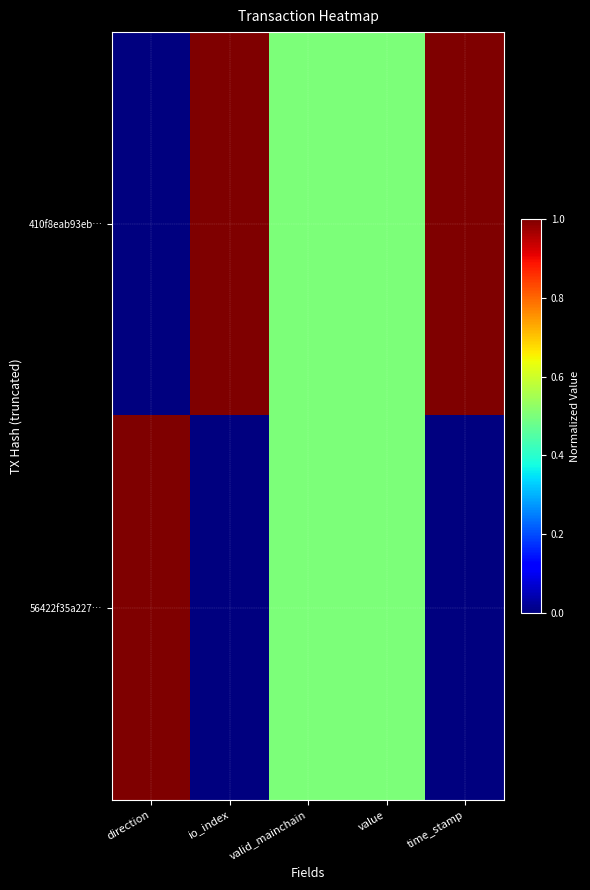

What is the greatest value displayed?

1.0